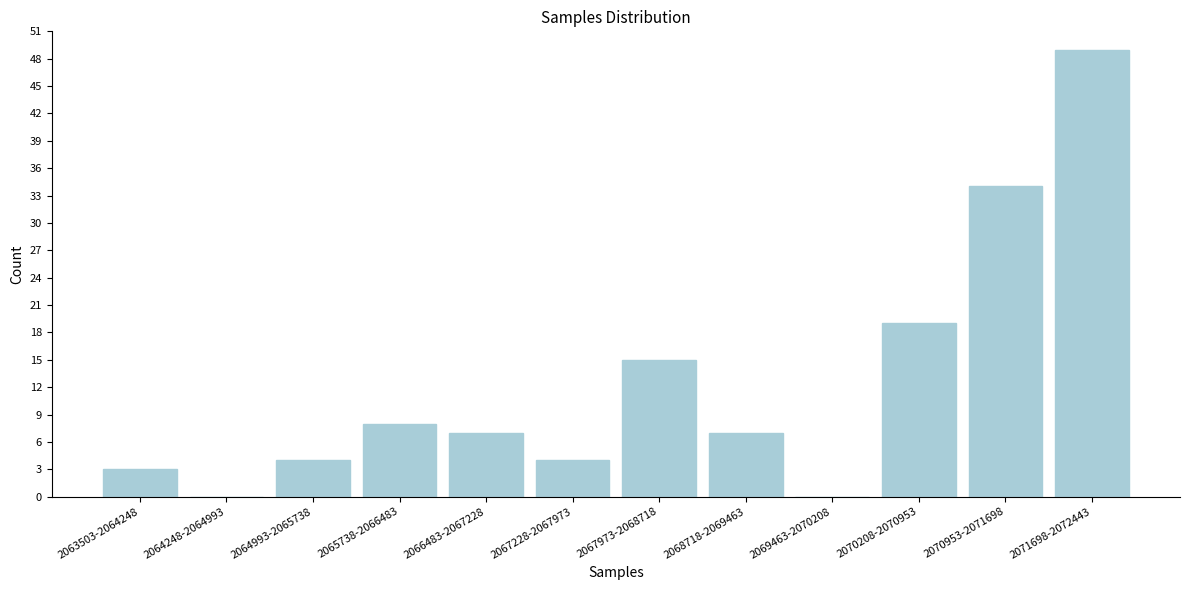

Reading left to right, transcribe all the data shown in this chart.

2063503-2064248=3	2064248-2064993=0	2064993-2065738=4	2065738-2066483=8	2066483-2067228=7	2067228-2067973=4	2067973-2068718=15	2068718-2069463=7	2069463-2070208=0	2070208-2070953=19	2070953-2071698=34	2071698-2072443=49